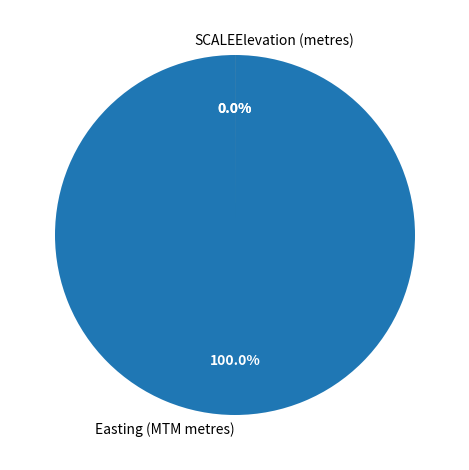

Which category has the smallest portion of the pie?

SCALE